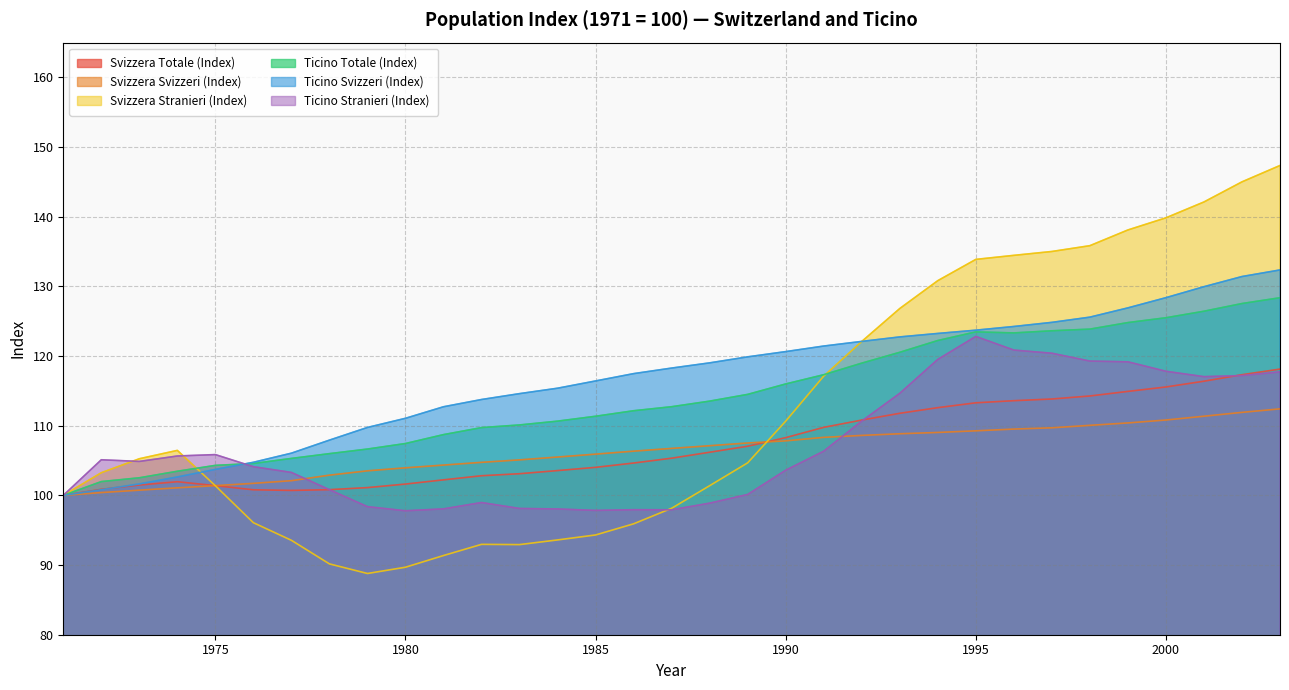

At which category does Ticino Totale (Index) reach its first local peak?

1995